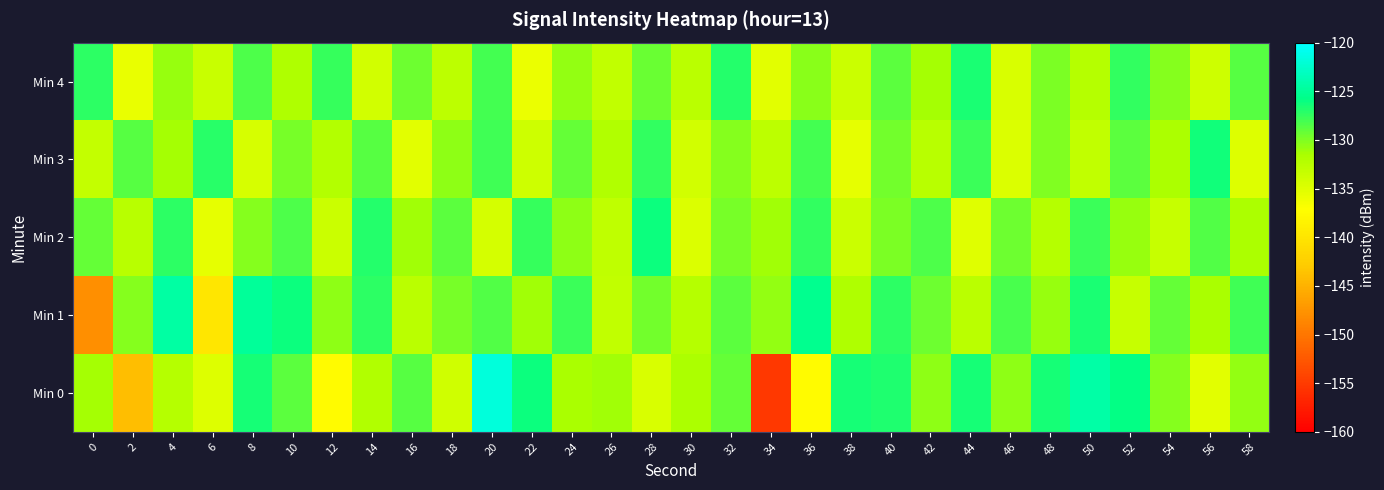

At how many categories does at least one series exceed -135?

30